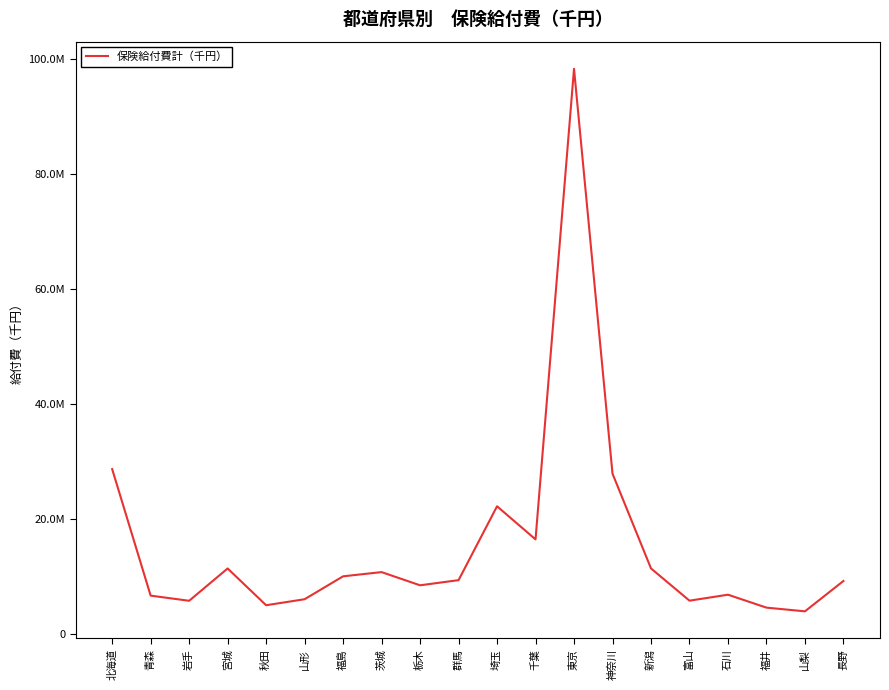

The value at 石川 is 10834807.5. True or false?

False